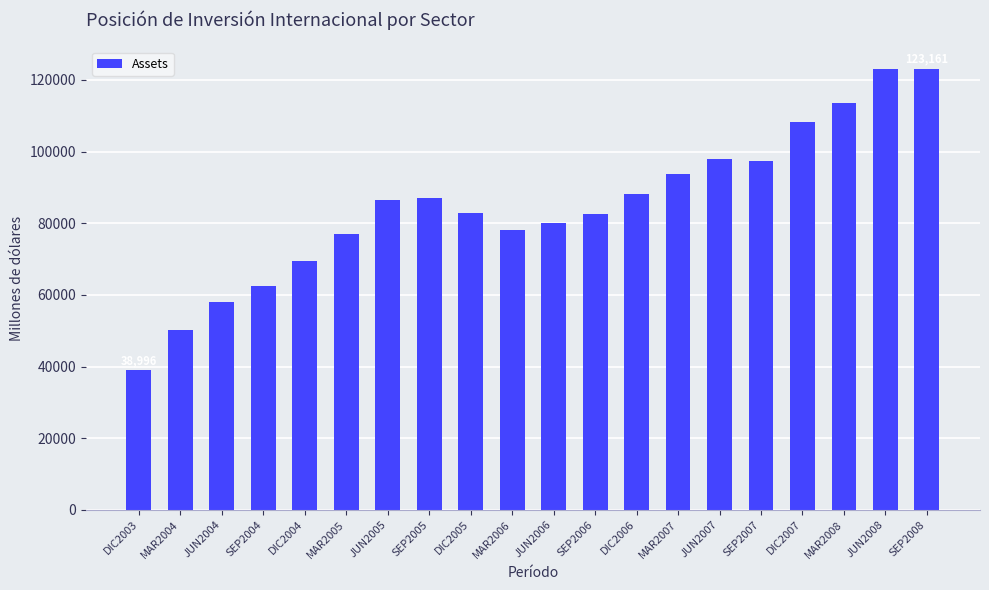

What is the approximate value at MAR2007?

93680.2